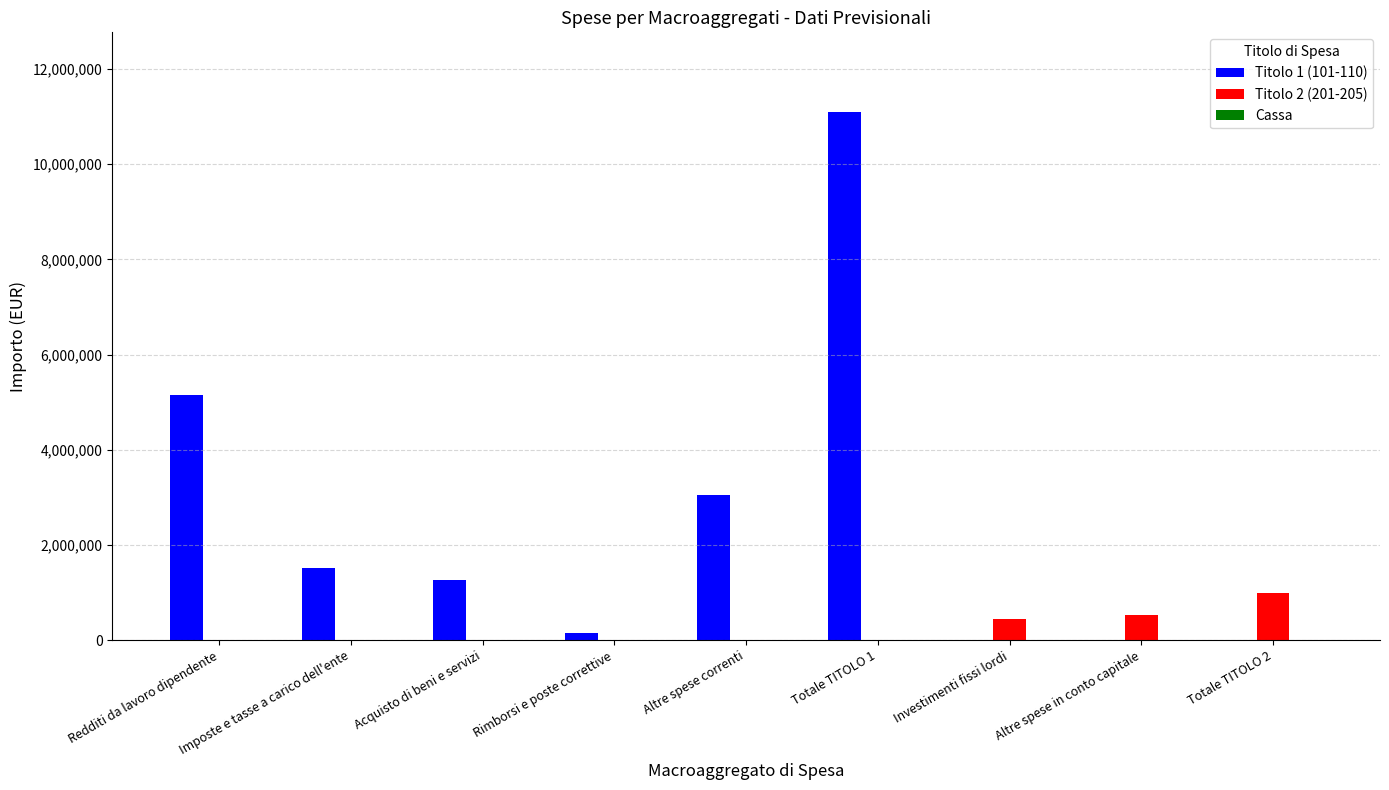

What is the maximum value for Titolo 1 (101-110)?

11104566.0